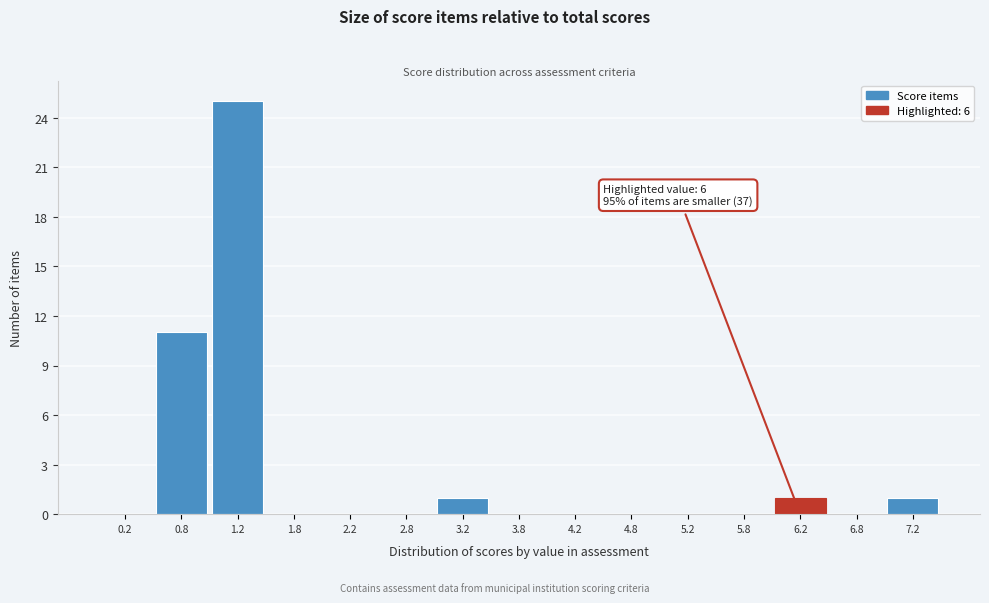

Which range on the x-axis has the tallest bar?

1.0 to 1.5